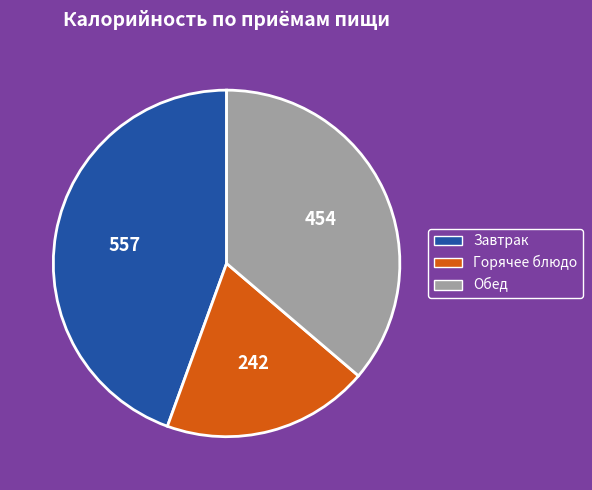

Which has a higher value, Горячее блюдо or Завтрак?

Завтрак